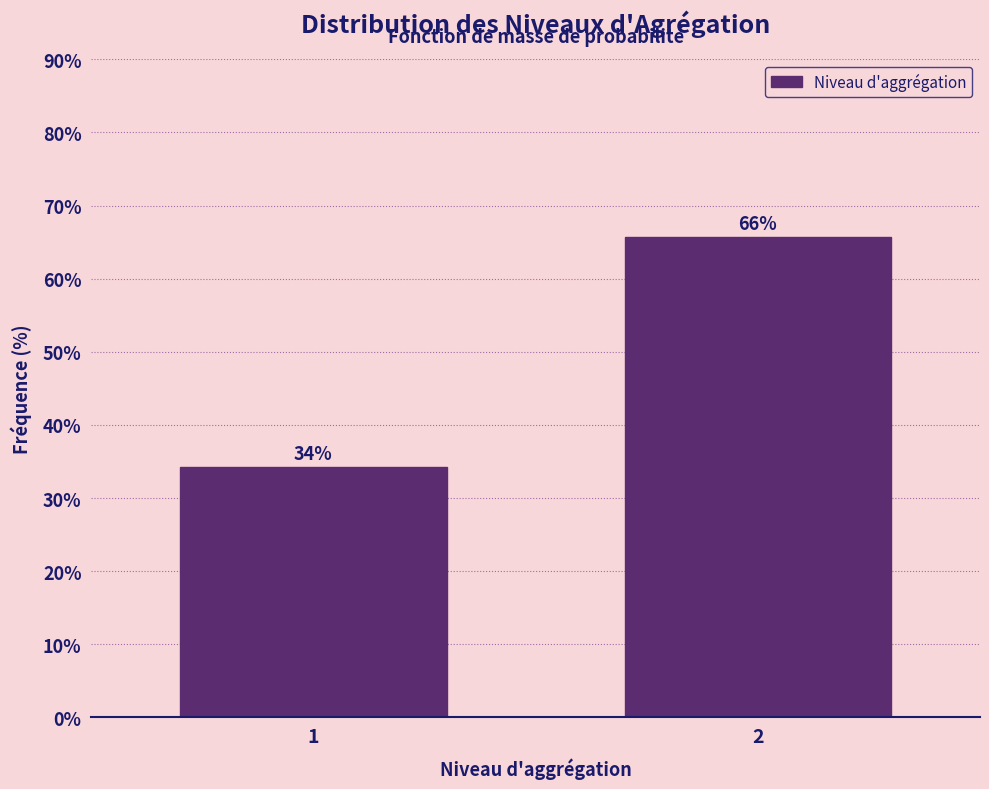

What is the minimum value shown in the chart?

34.3